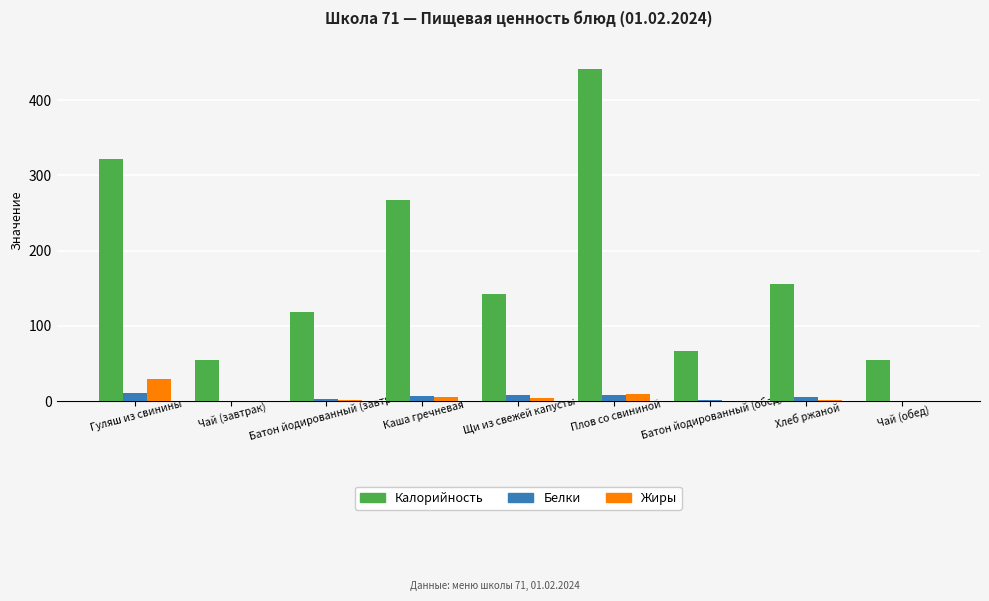

The value of Калорийность at Чай (завтрак) is 31.6. True or false?

False